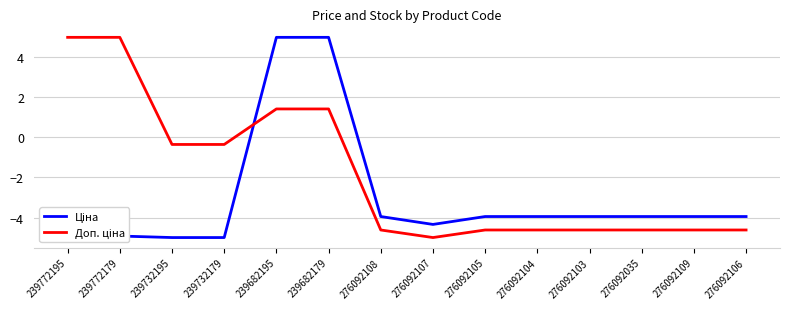

How many lines are shown in the chart?

2